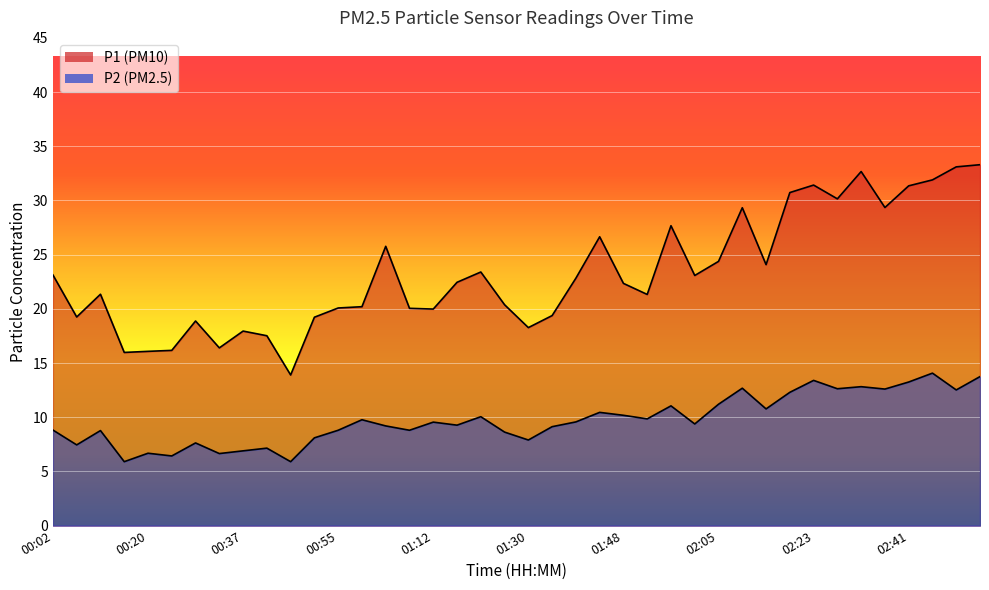

How many data points does each series have?

40